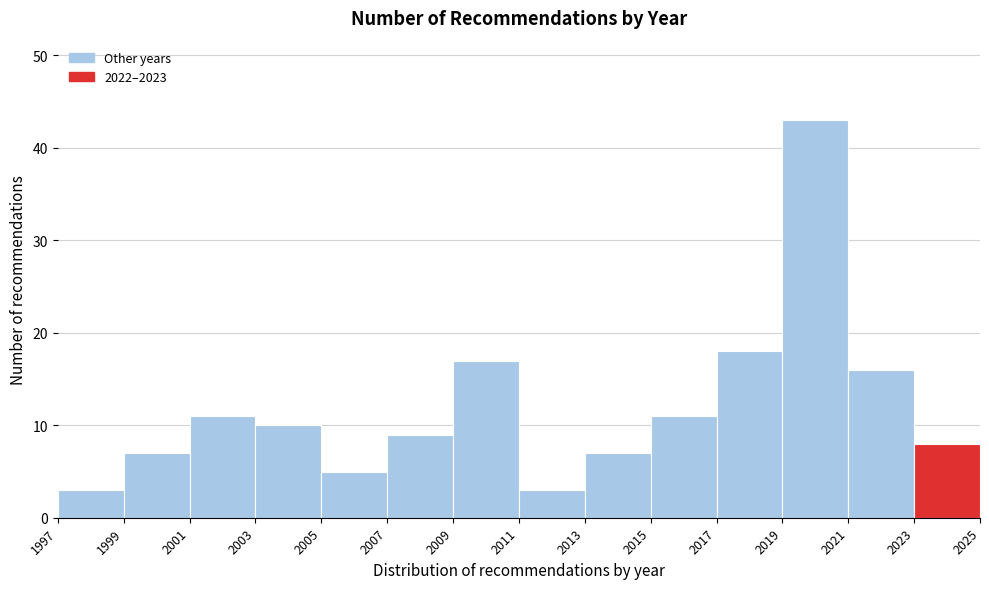

Reading left to right, list every bar in this chart as the range it spans on the x-axis followed by its height. The values are not printed on the chart, so give them approximately, as read against the axis.

1997 to 1999: 3
1999 to 2001: 7
2001 to 2003: 11
2003 to 2005: 10
2005 to 2007: 5
2007 to 2009: 9
2009 to 2011: 17
2011 to 2013: 3
2013 to 2015: 7
2015 to 2017: 11
2017 to 2019: 18
2019 to 2021: 43
2021 to 2023: 16
2023 to 2025: 8